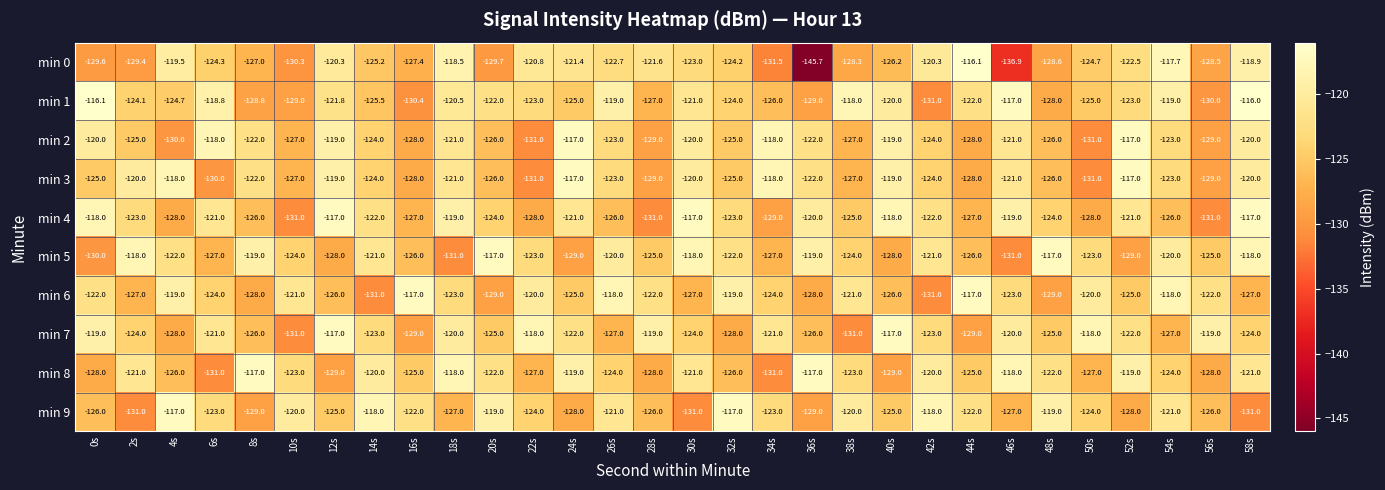

What is the total value across all series at 46s?

-1233.9